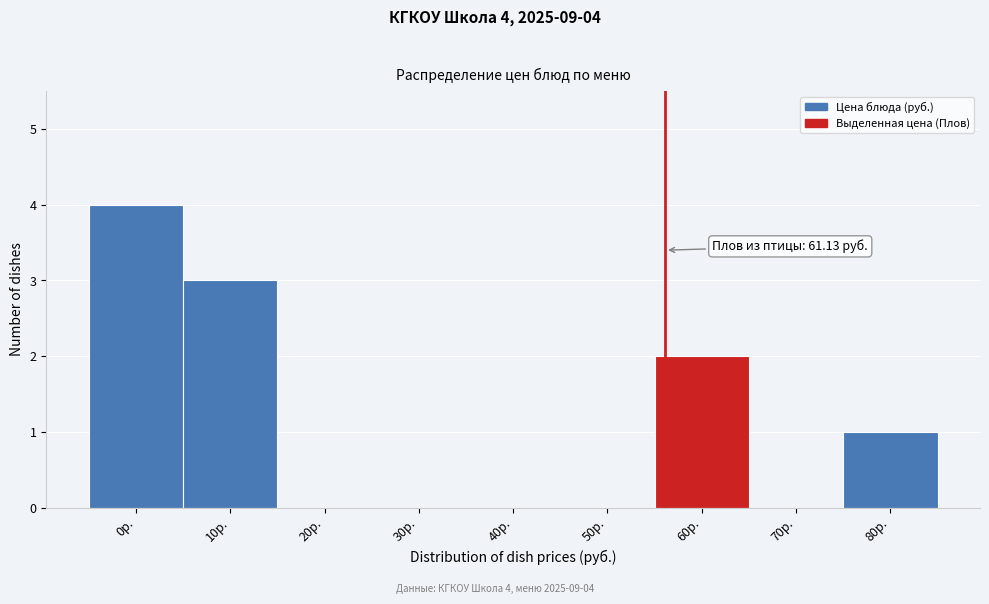

Reading left to right, what are all the values shown in this chart?

0р.=4	10р.=3	20р.=0	30р.=0	40р.=0	50р.=0	60р.=2	70р.=0	80р.=1